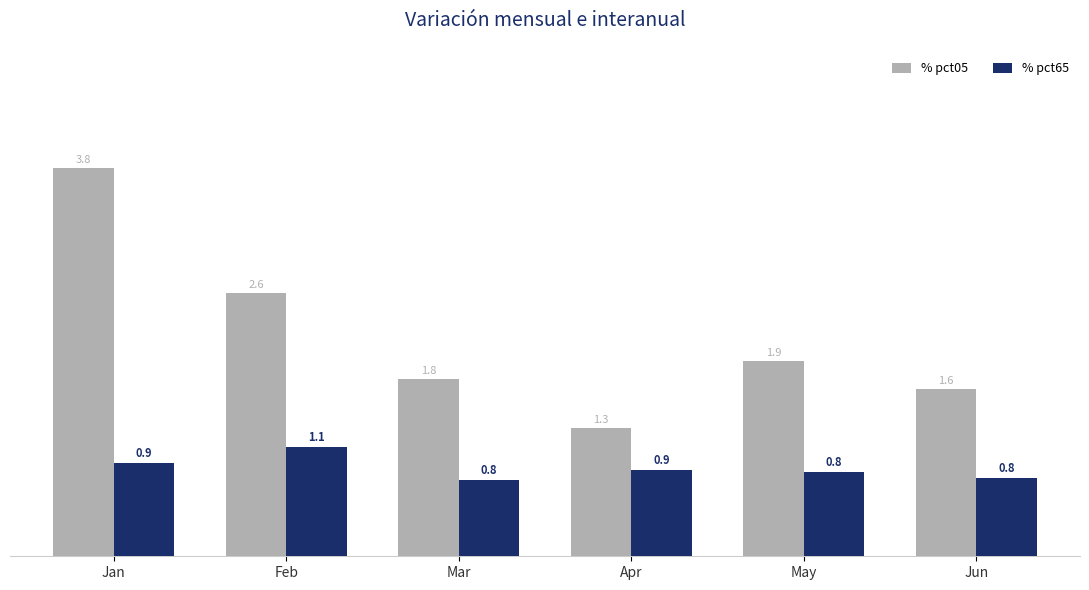

At which category is the sum across all series the highest?

Jan